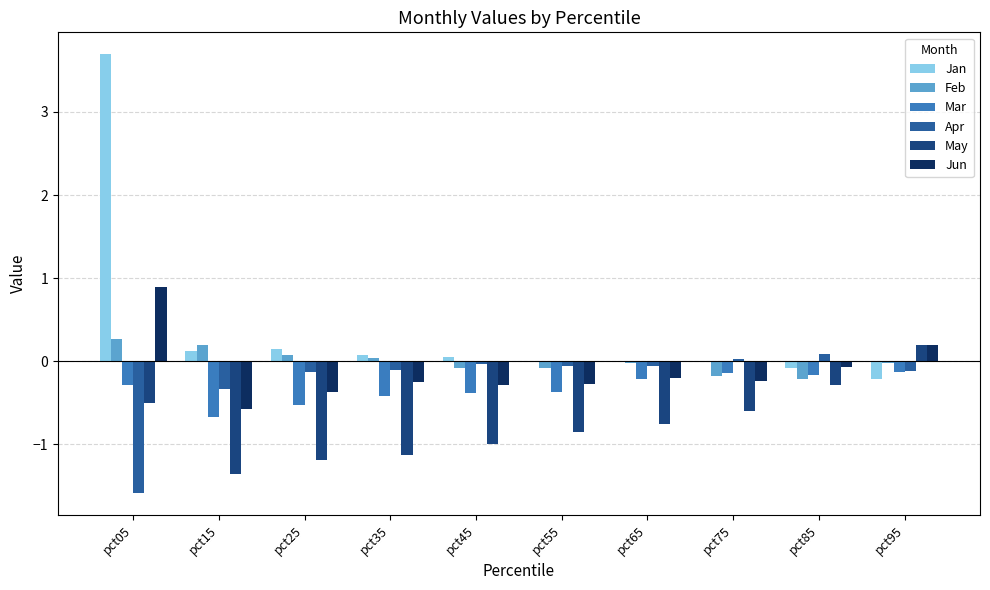

Which category has the highest value across all series?

pct05